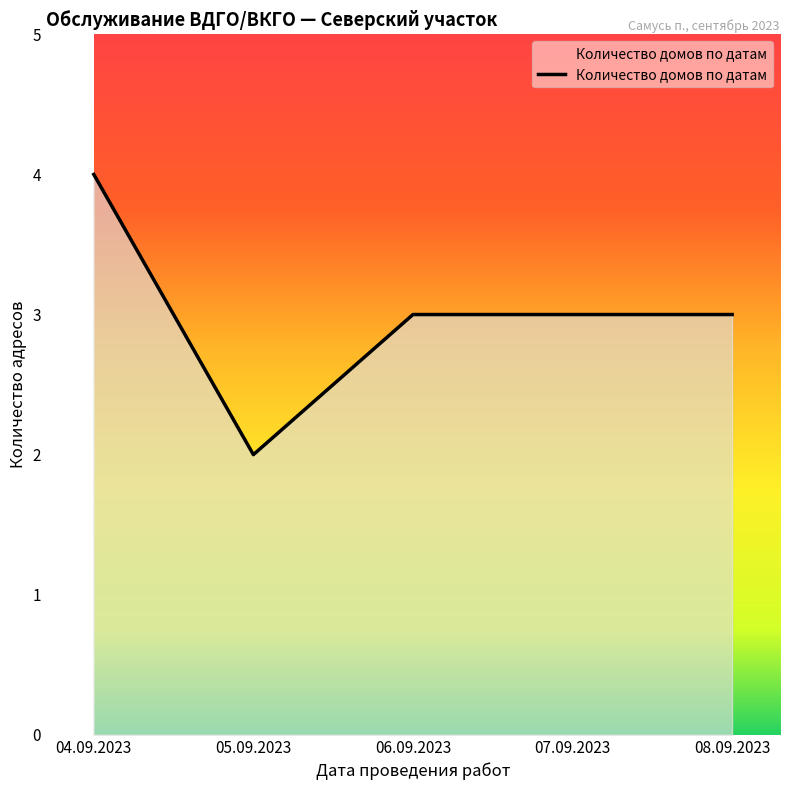

Which category has the lowest value across all series?

05.09.2023